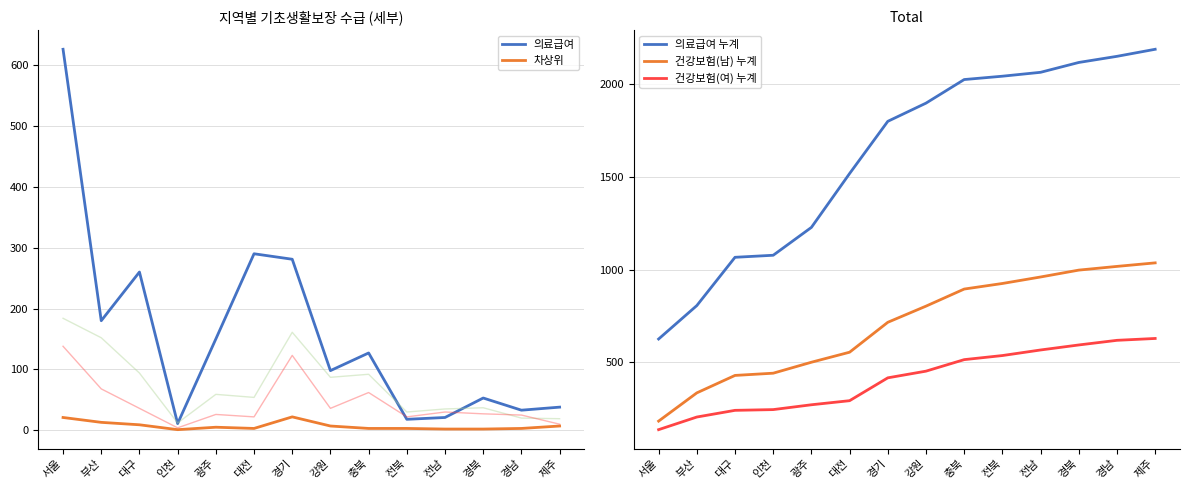

Rank the categories by 의료급여 value from lowest to highest.

인천, 전북, 전남, 경남, 제주, 경북, 강원, 충북, 광주, 부산, 대구, 경기, 대전, 서울